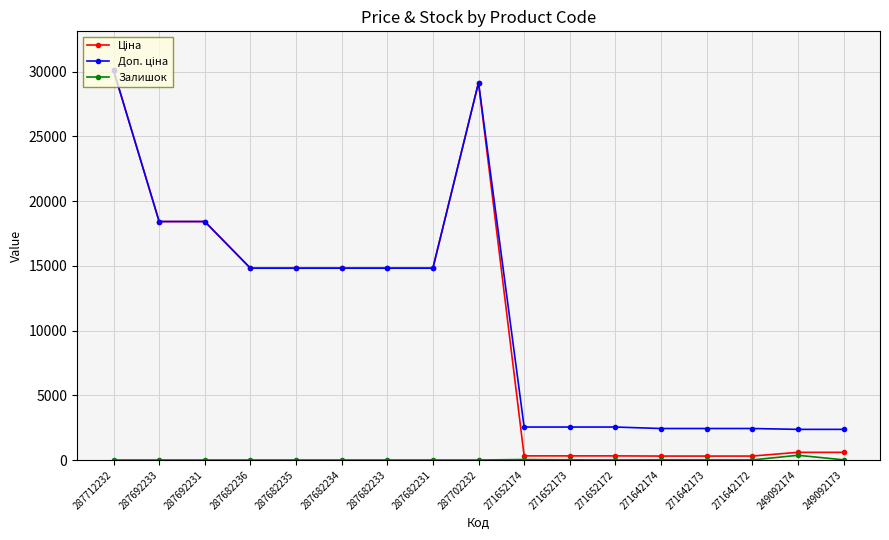

What is the spread (max minus min) of values at 287712232?

30102.8